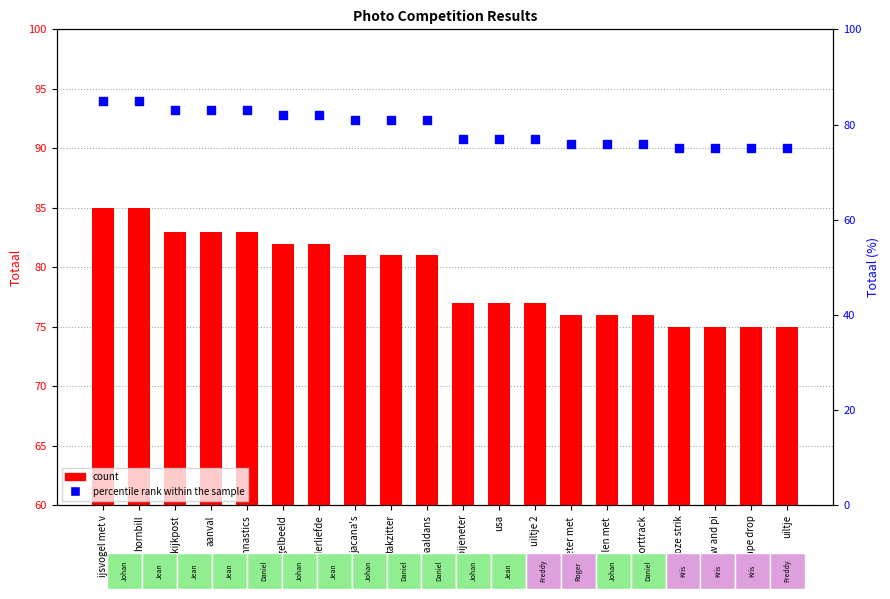

Is the value of count at usa greater than the value of percentile rank within the sample at spiegelbeeld?

No